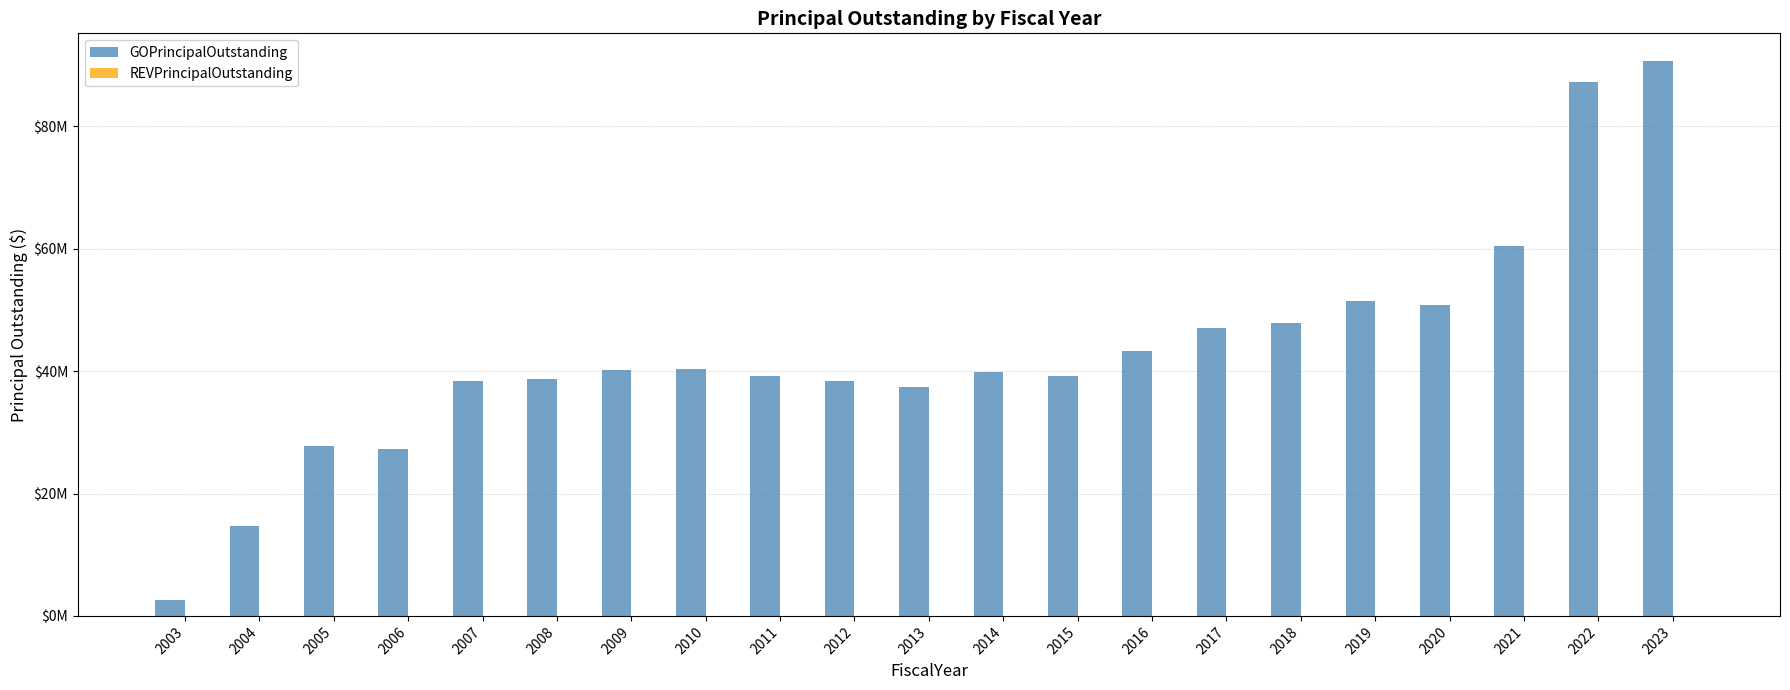

Reading left to right, what are all the values shown in this chart?

GOPrincipalOutstanding: 2003=2550000	2004=14635000	2005=27800000	2006=27225000	2007=38450000	2008=38760000	2009=40230000	2010=40360000	2011=39190000	2012=38375000	2013=37480000	2014=39850000	2015=39185000	2016=43230000	2017=47115000	2018=47800000	2019=51530000	2020=50875000	2021=60465000	2022=87270000	2023=90660000
REVPrincipalOutstanding: 2003=0	2004=0	2005=0	2006=0	2007=0	2008=0	2009=0	2010=0	2011=0	2012=0	2013=0	2014=0	2015=0	2016=0	2017=0	2018=0	2019=0	2020=0	2021=0	2022=0	2023=0